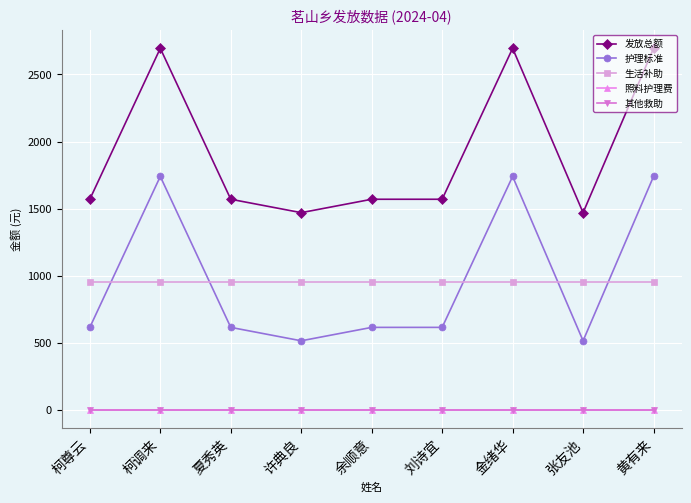

Where is 发放总额 nearest to the value 2082?

柯尊云